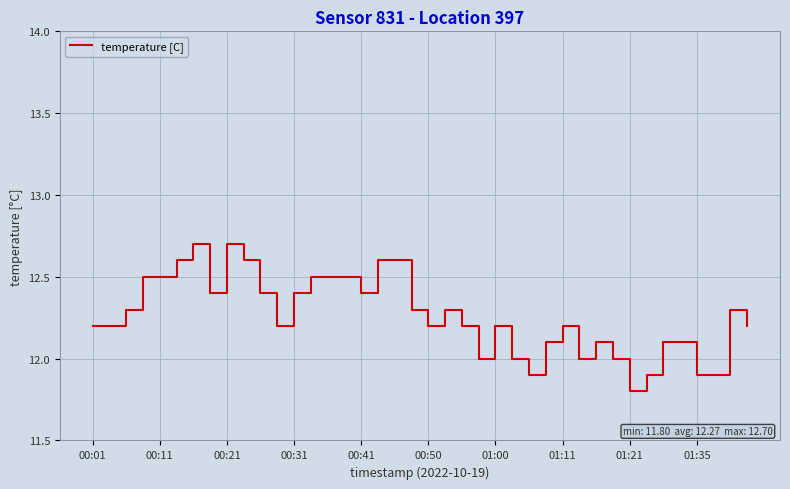

What is the smallest value displayed?

11.8